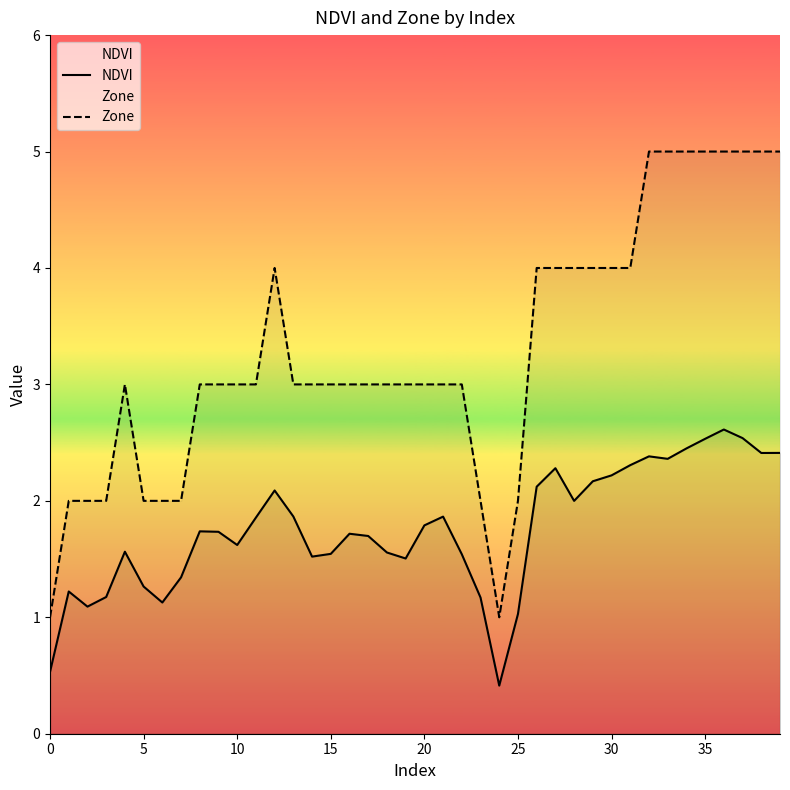

Which category has the lowest value across all series?

24